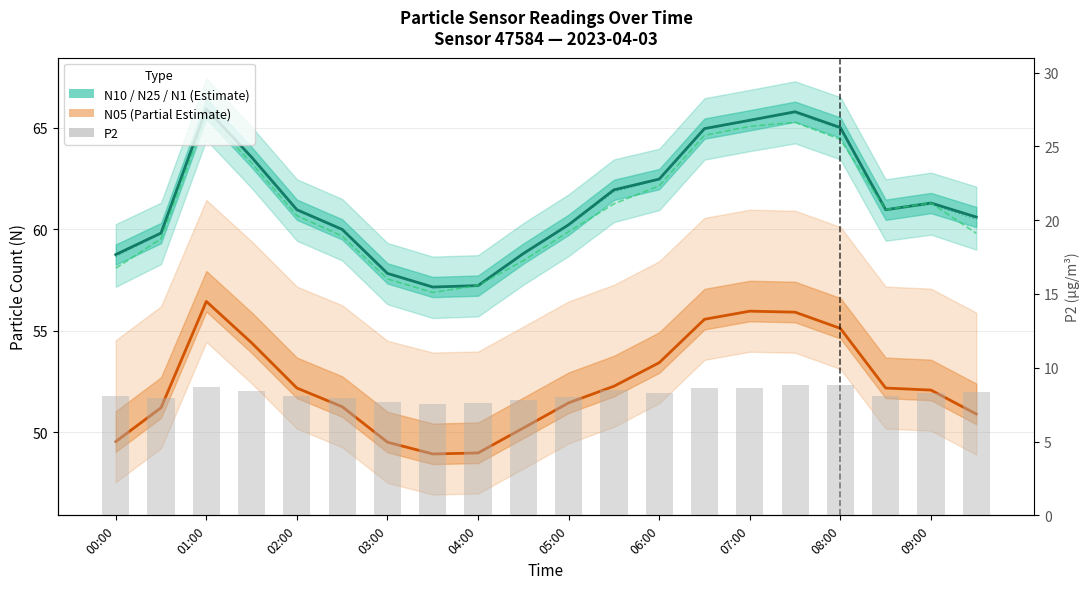

What is the difference between the maximum and second lowest values in the N10 series?

8.7